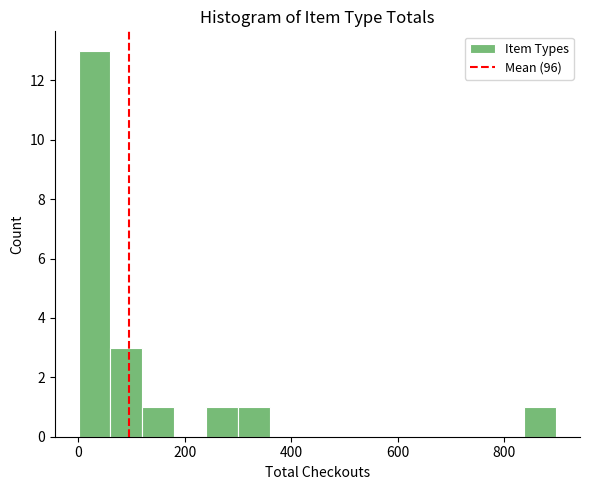

Read against the x-axis, roughly where is the centre of the tallest bar?

40